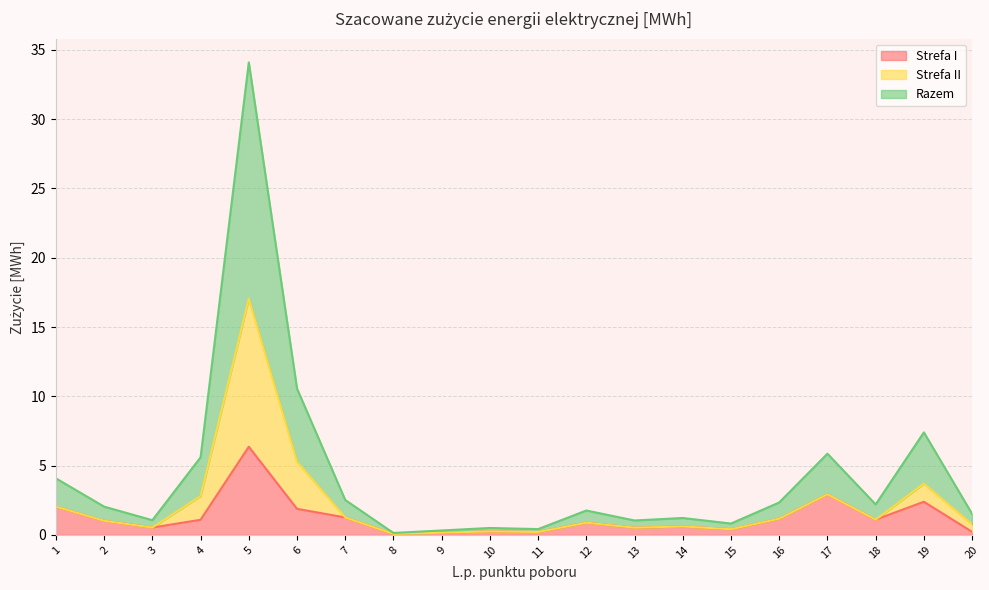

At which label does Strefa I first exceed 1?

1